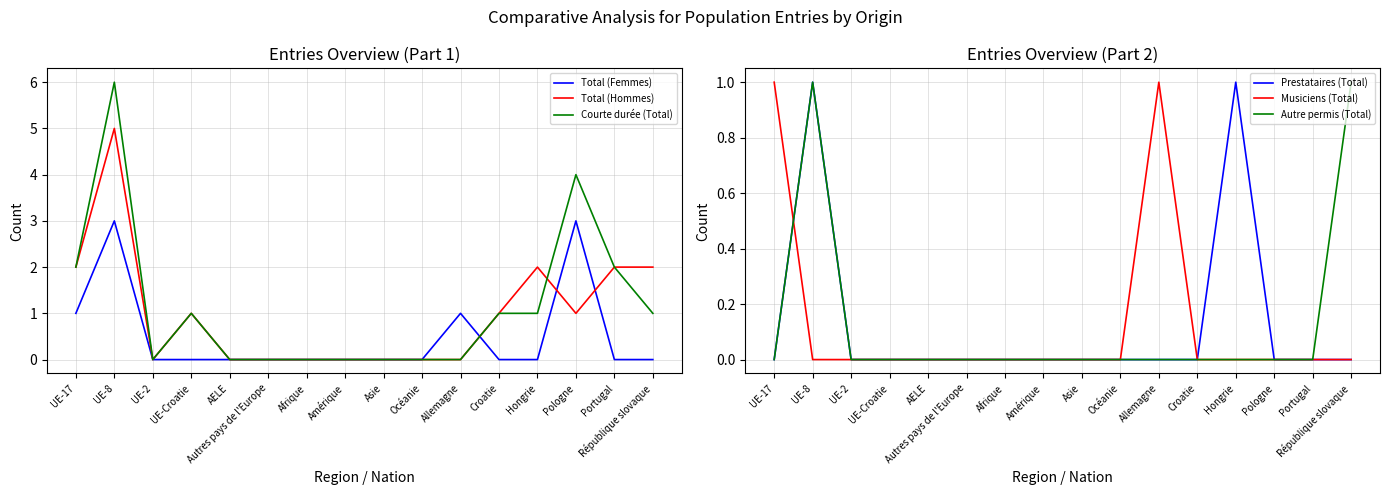

True or false: Prestataires (Total) has more than 2 interior local peaks.

False